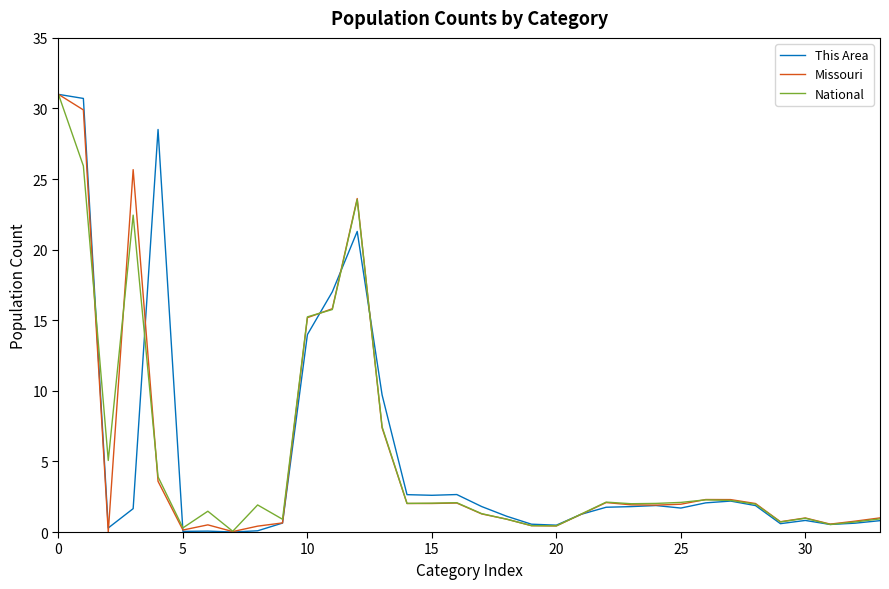

What is the maximum value for This Area?

31.0